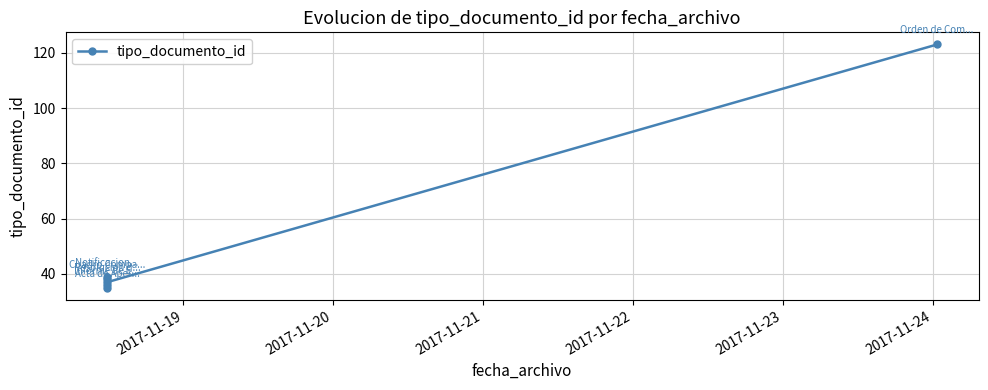

True or false: there are more than 1 points higher than both neighbors.

True